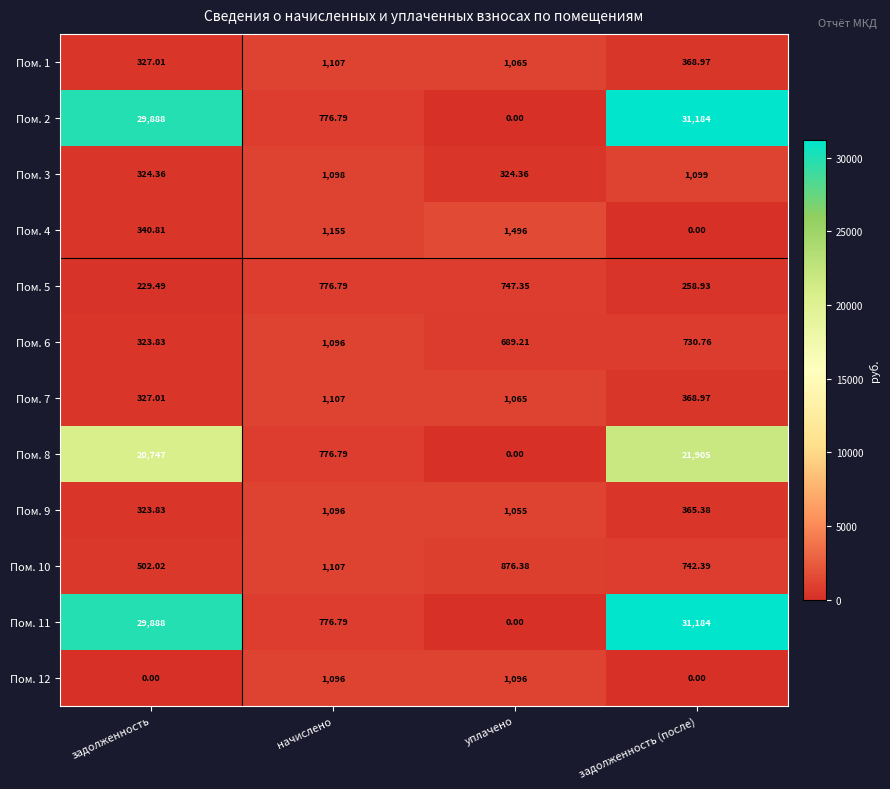

Rank the categories by Пом. 7 value from lowest to highest.

задолженность, задолженность (после), уплачено, начислено